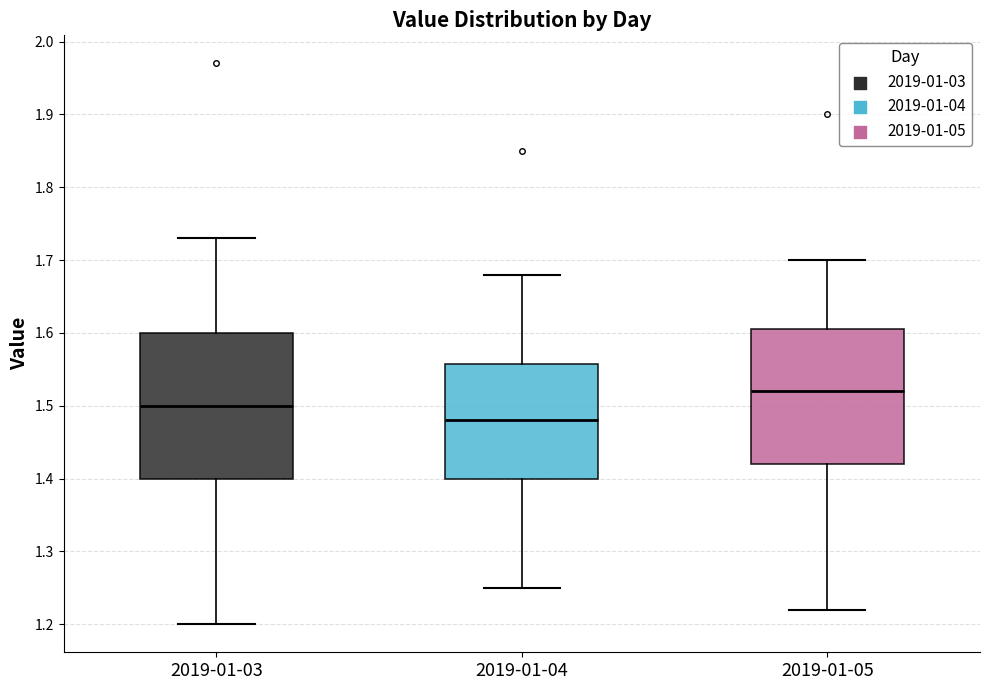

Which box is the tallest, from its lower edge to its upper edge?

2019-01-03